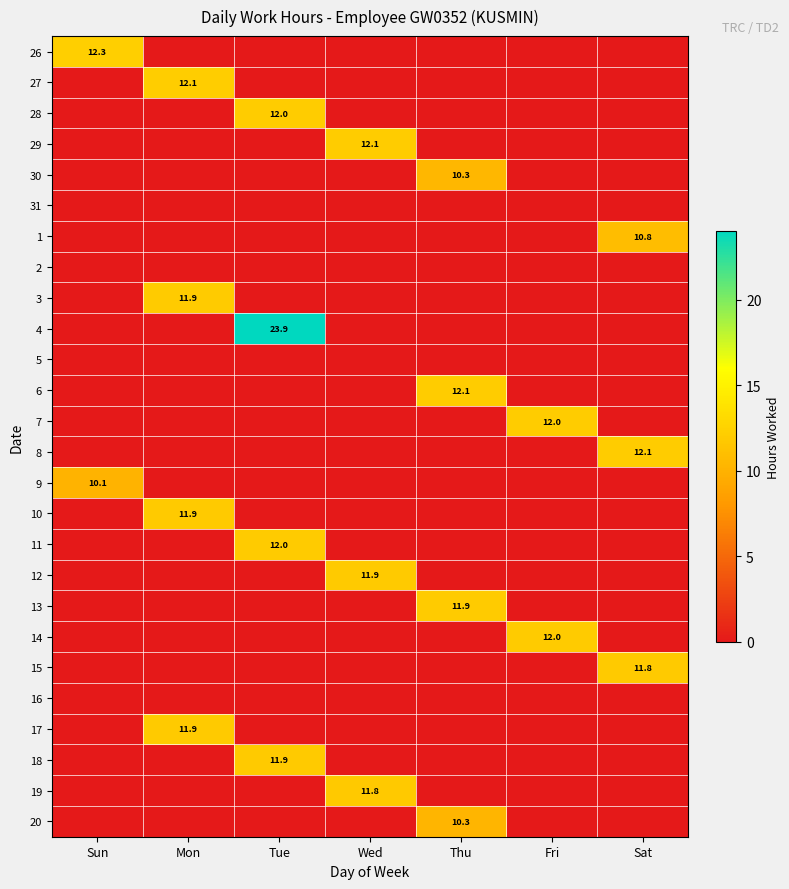

Is it true that 26 equals 12.3 at Sun?

True